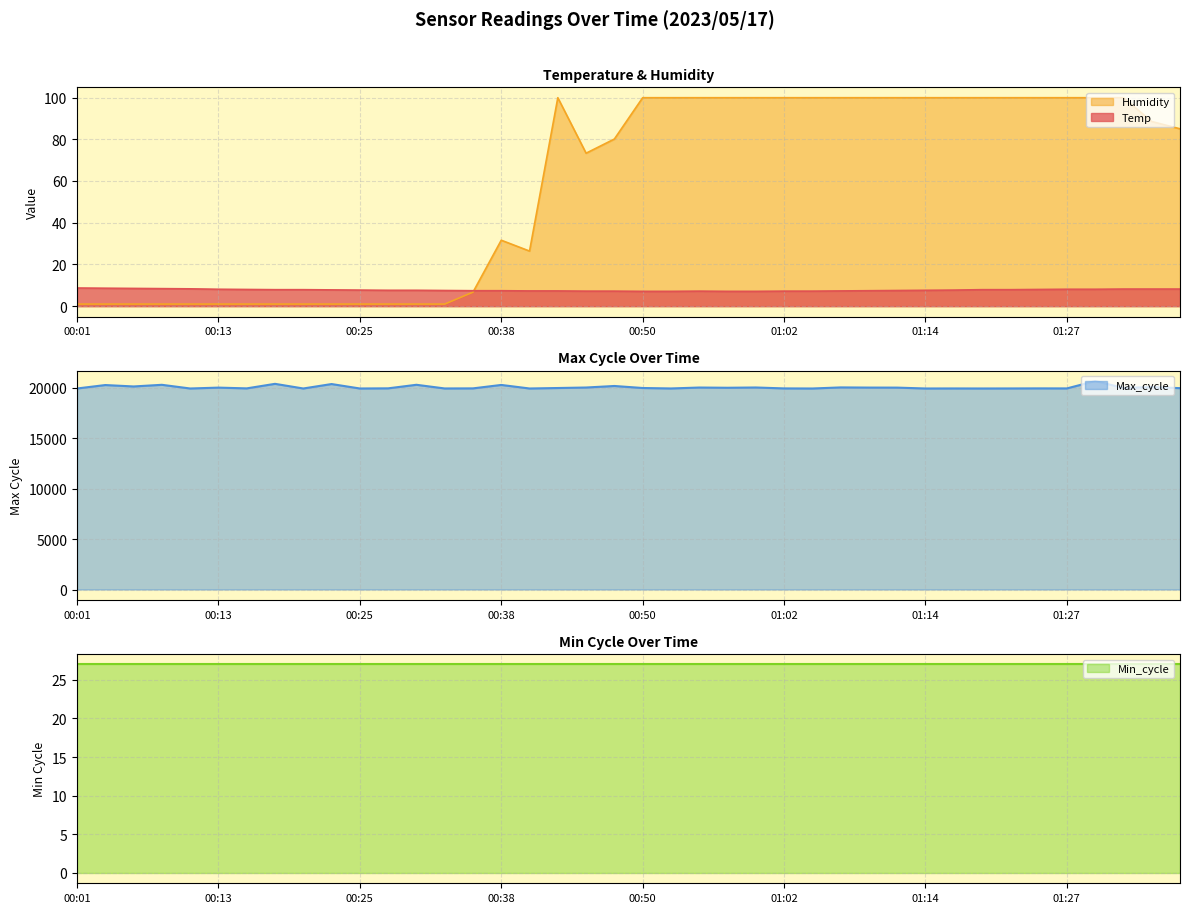

How many categories are shown in the chart?

40